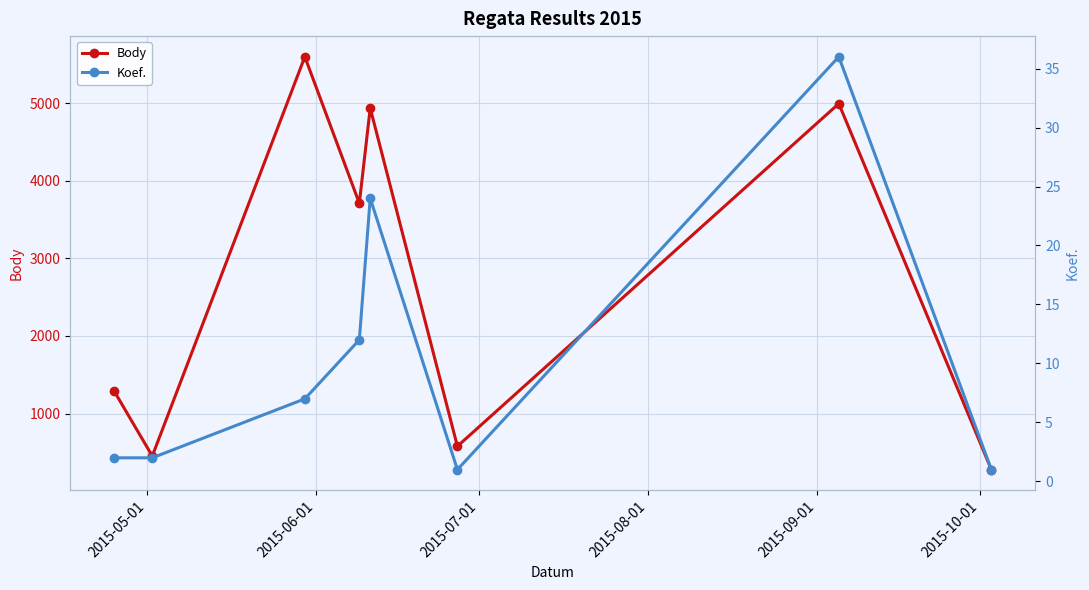

What is the value of the Koef. point at the 3rd from the left?

7